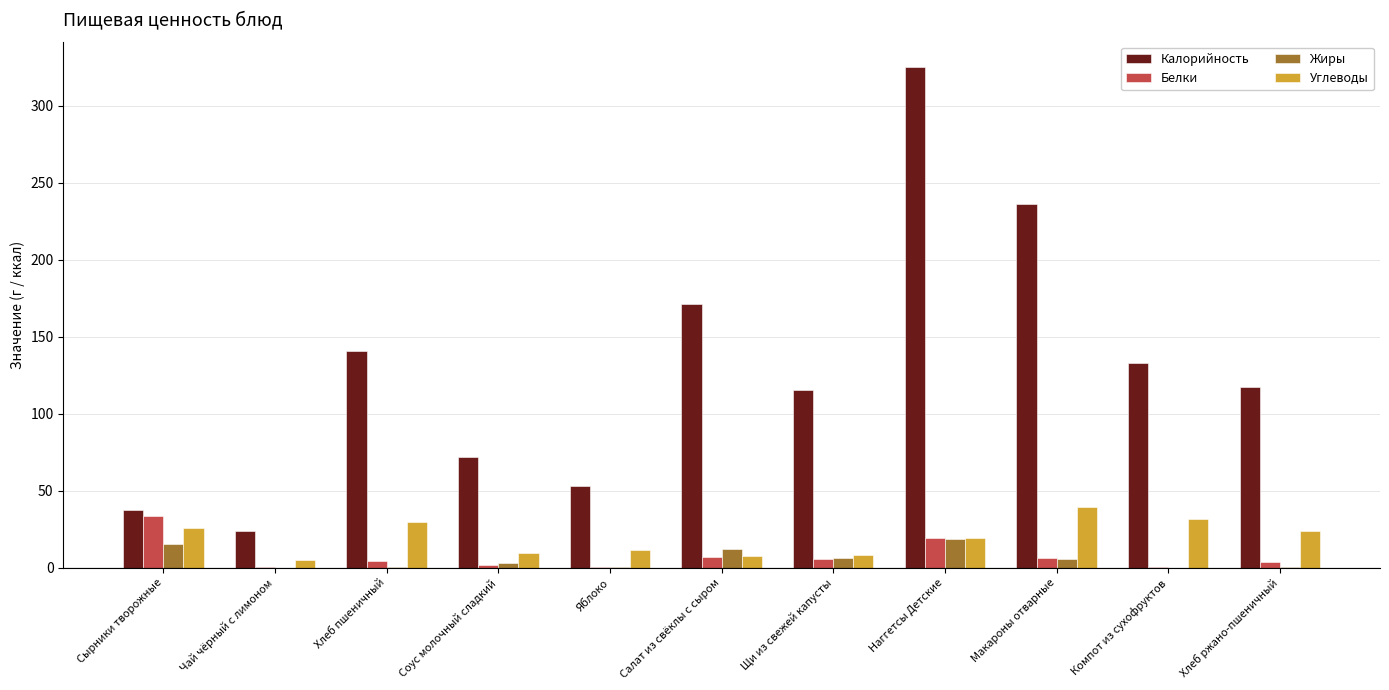

At which category is the sum across all series the highest?

Наггетсы Детские